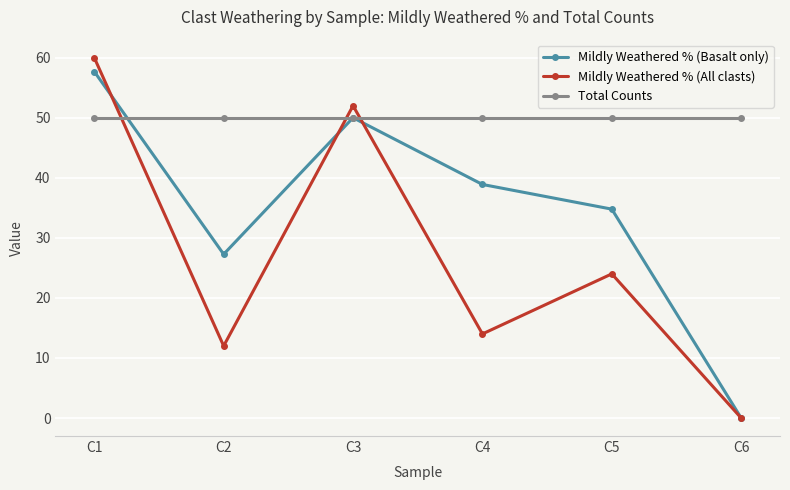

At which category is the sum across all series the highest?

C1